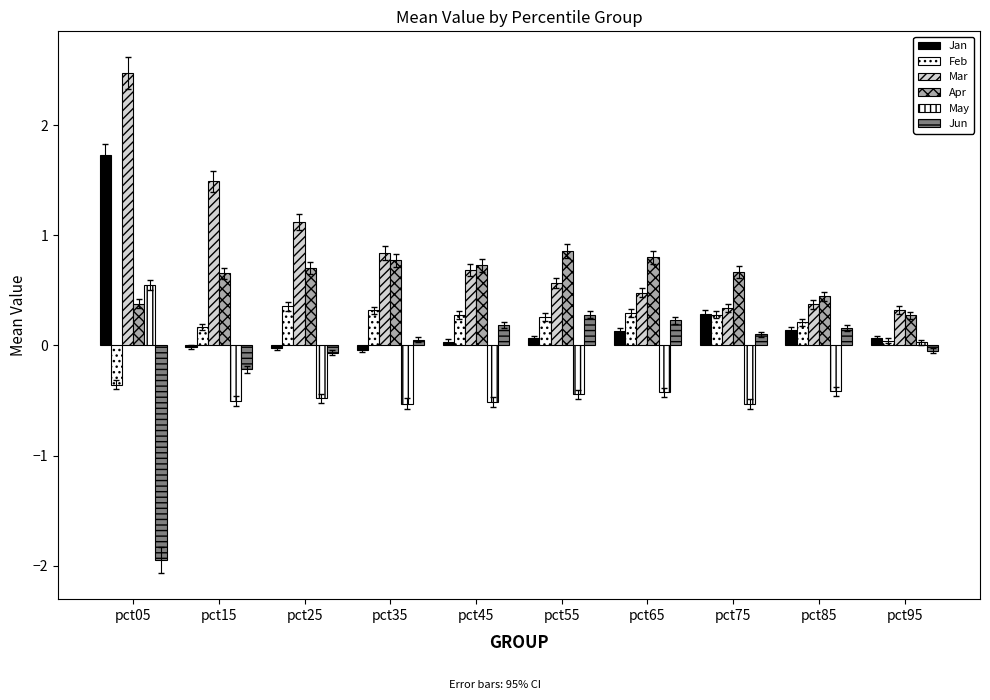

Which series changed the most between pct65 and pct95?

Apr